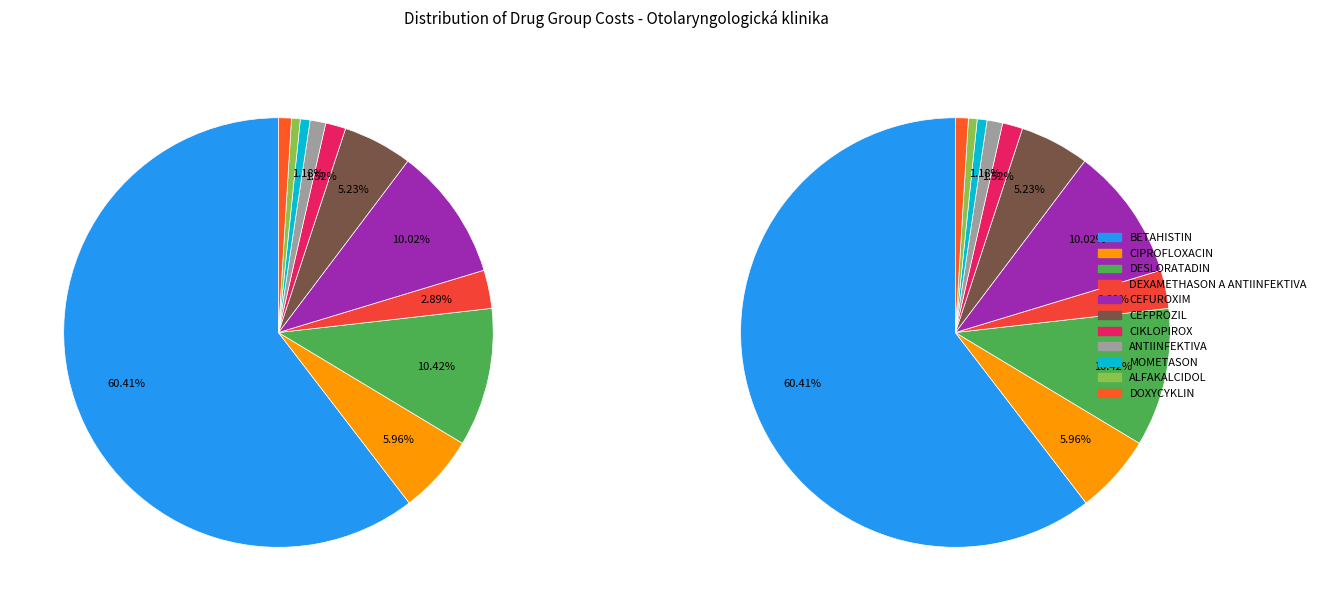

To the nearest percent, what is the combined percentage of CEFPROZIL and DEXAMETHASON A ANTIINFEKTIVA?

8%